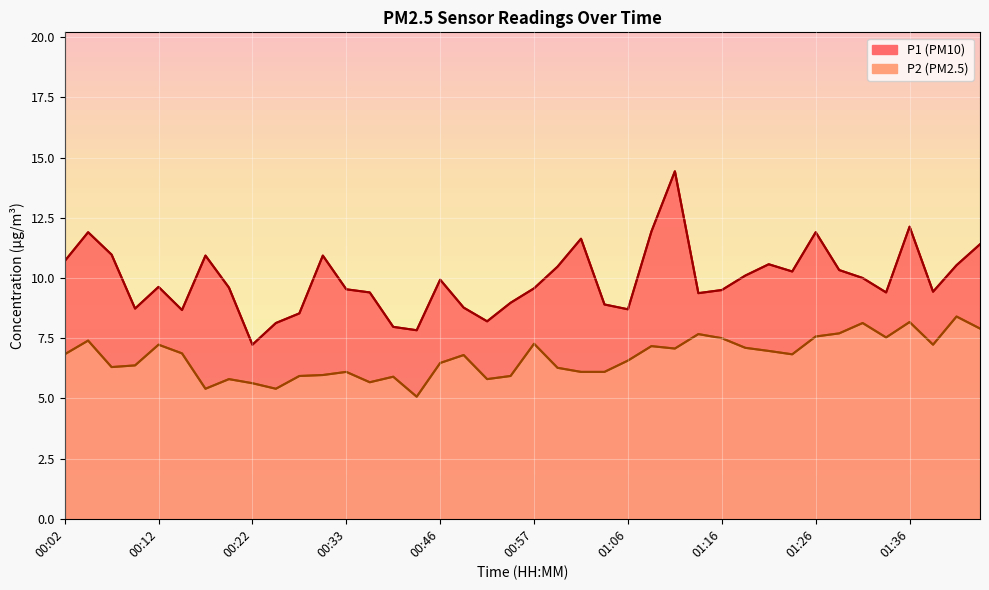

Reading left to right, extract all data points from this chart.

P1: 10.7	11.9	11.0	8.7	9.6	8.7	10.9	9.6	7.2	8.1	8.5	10.9	9.5	9.4	8.0	7.8	9.9	8.8	8.2	9.0	9.6	10.5	11.6	8.9	8.7	11.9	14.4	9.4	9.5	10.1	10.6	10.3	11.9	10.3	10.0	9.4	12.1	9.4	10.5	11.4
P2: 6.8	7.4	6.3	6.4	7.2	6.9	5.4	5.8	5.6	5.4	5.9	6.0	6.1	5.7	5.9	5.1	6.5	6.8	5.8	5.9	7.3	6.3	6.1	6.1	6.6	7.2	7.1	7.7	7.5	7.1	7.0	6.8	7.6	7.7	8.1	7.5	8.2	7.2	8.4	7.9